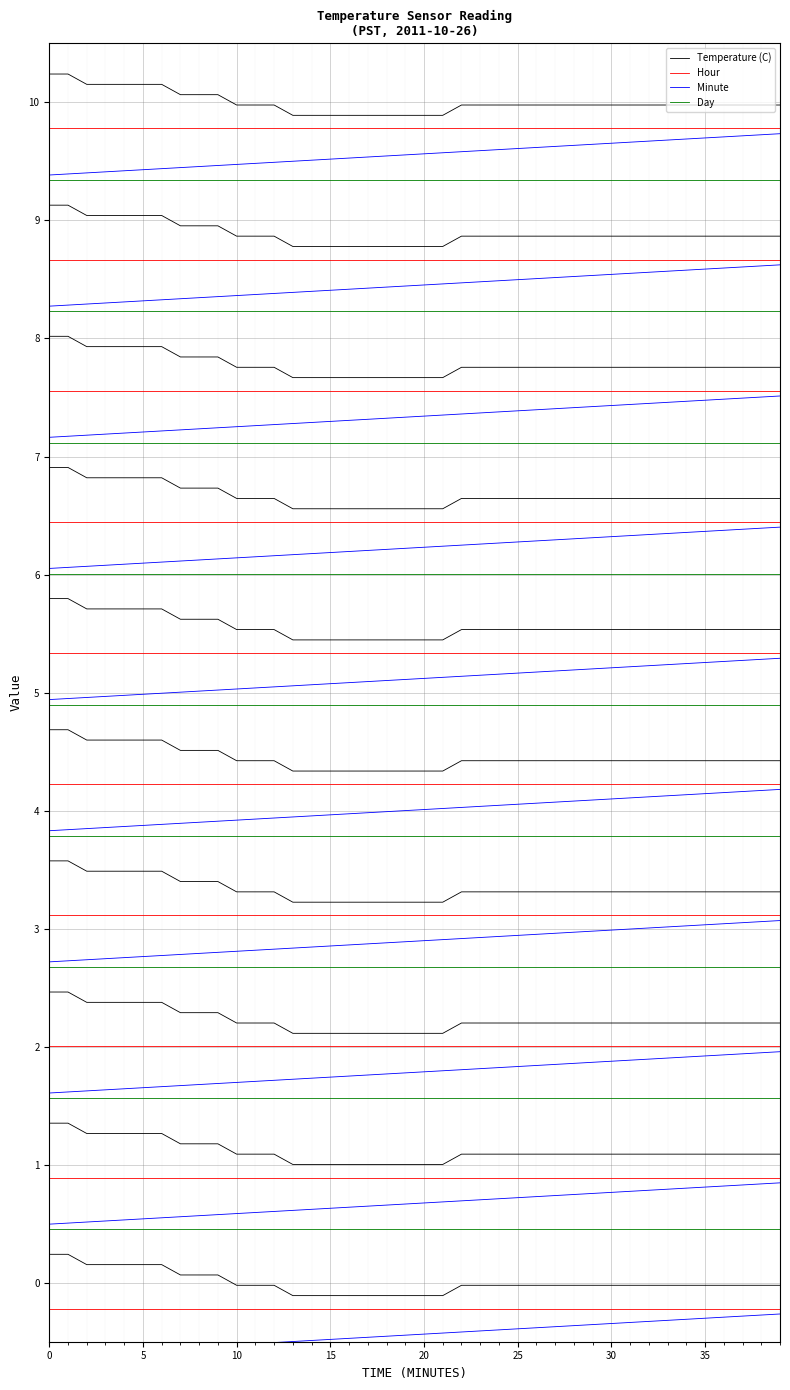

Is the value of Temperature (C) at 16 greater than the value of Minute at 25?

Yes